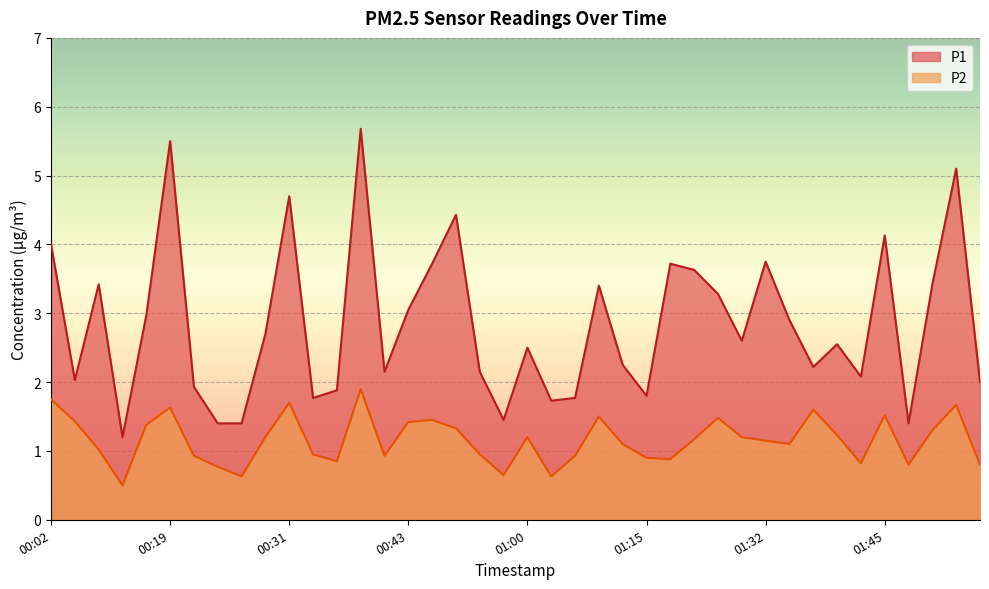

The P1 series shows 0.4 at 00:11. True or false?

False